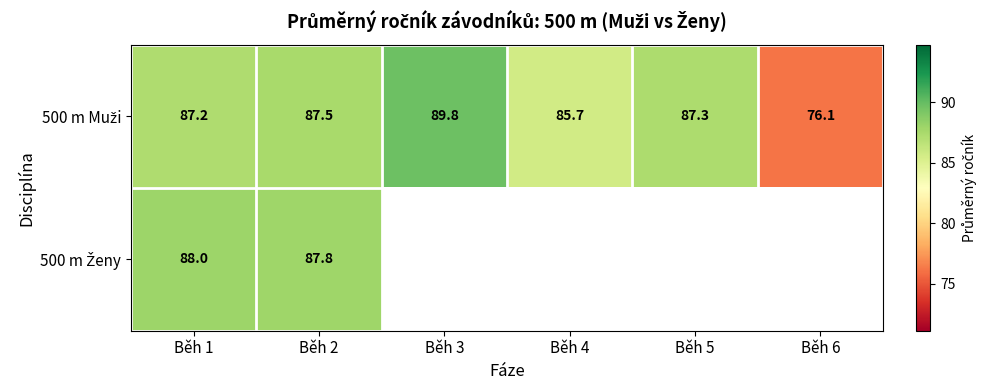

What is the sum of all 500 m Muži values?

513.6